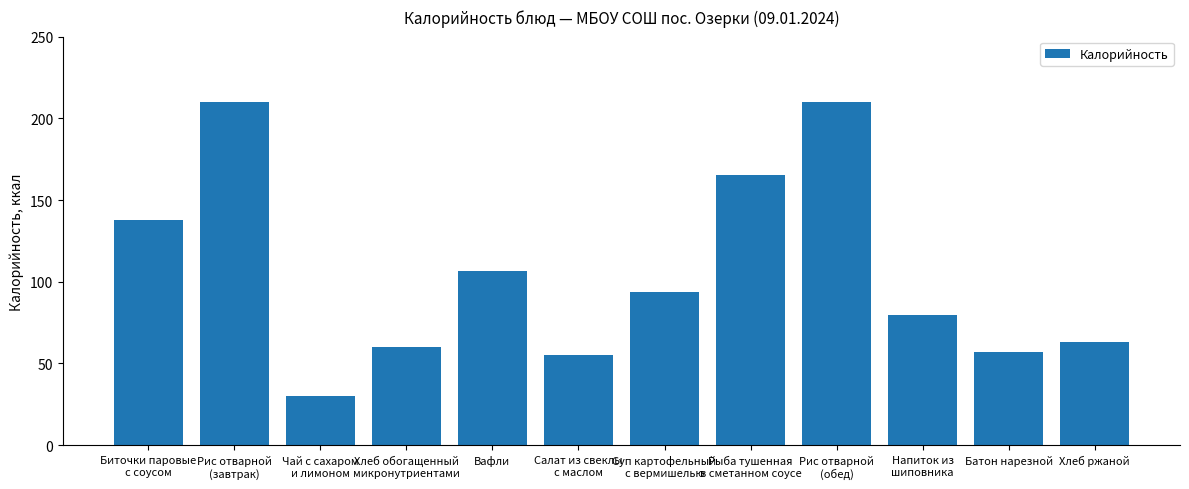

What value does the data have at Батон нарезной?

57.2